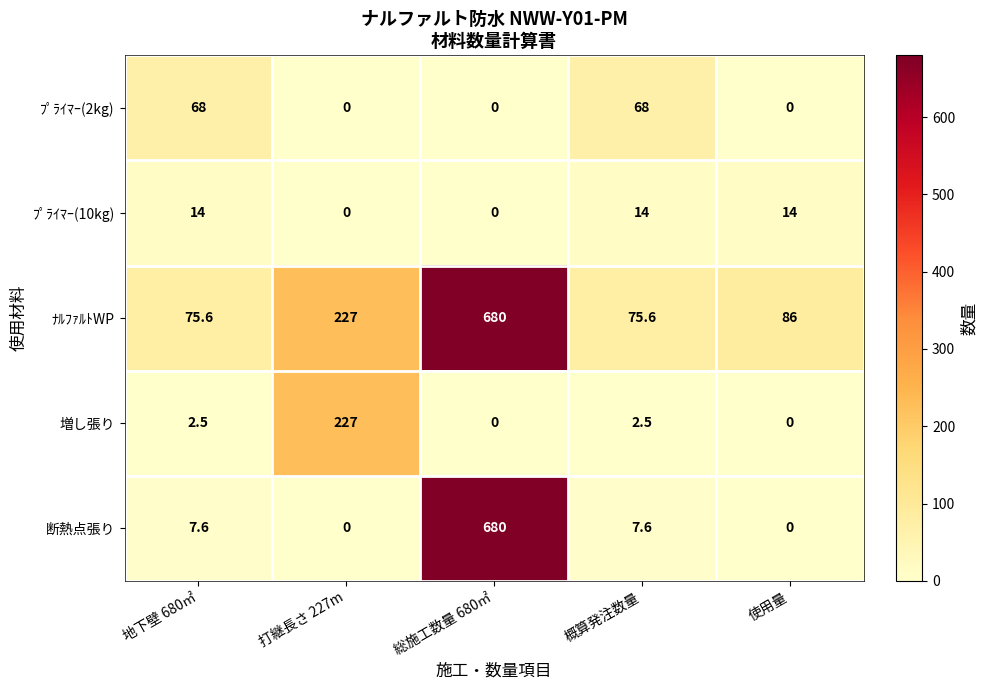

Which series has the largest total across all categories?

ﾅﾙﾌｧﾙﾄWP